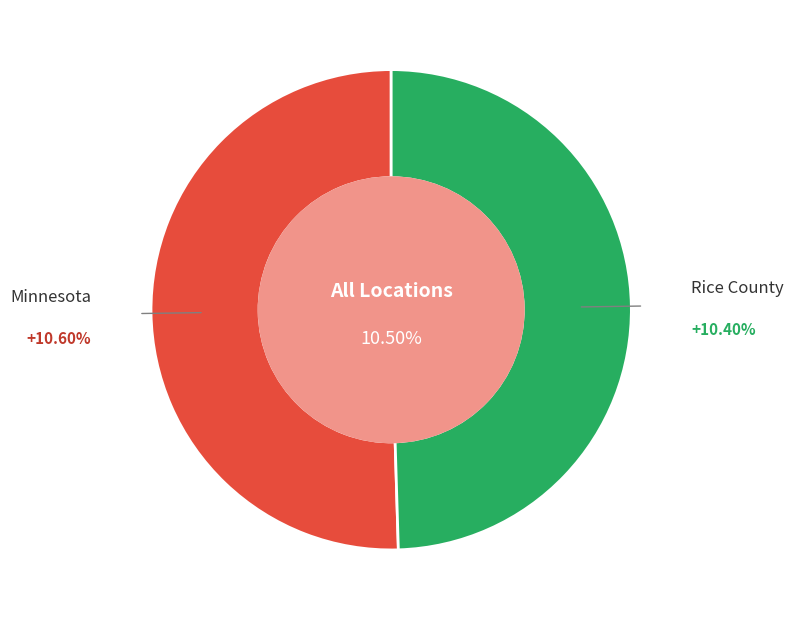

Rank the categories by value from highest to lowest.

Minnesota, Rice County